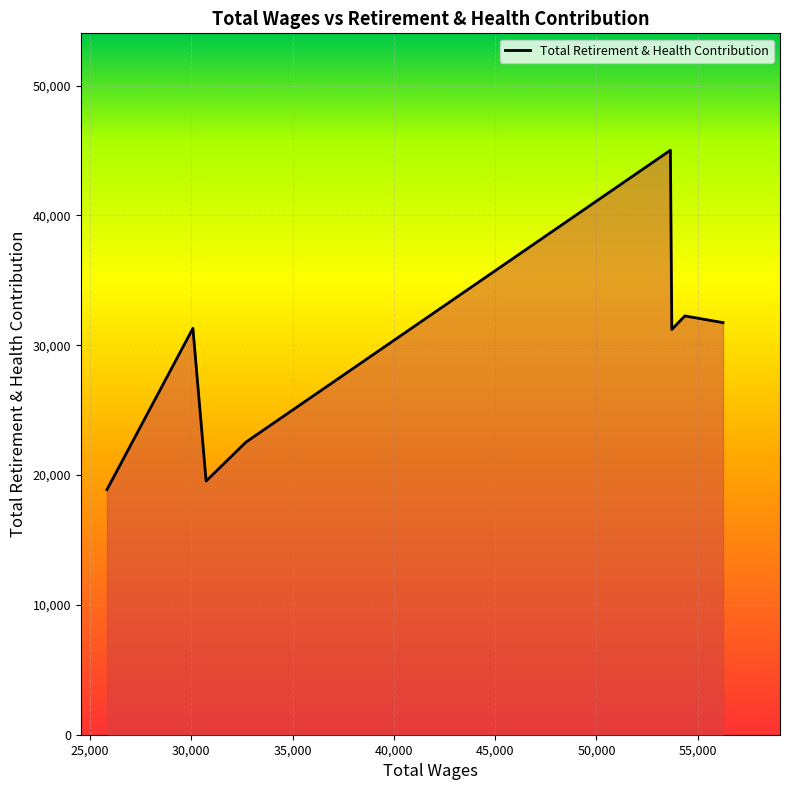

How many lines are shown in the chart?

1